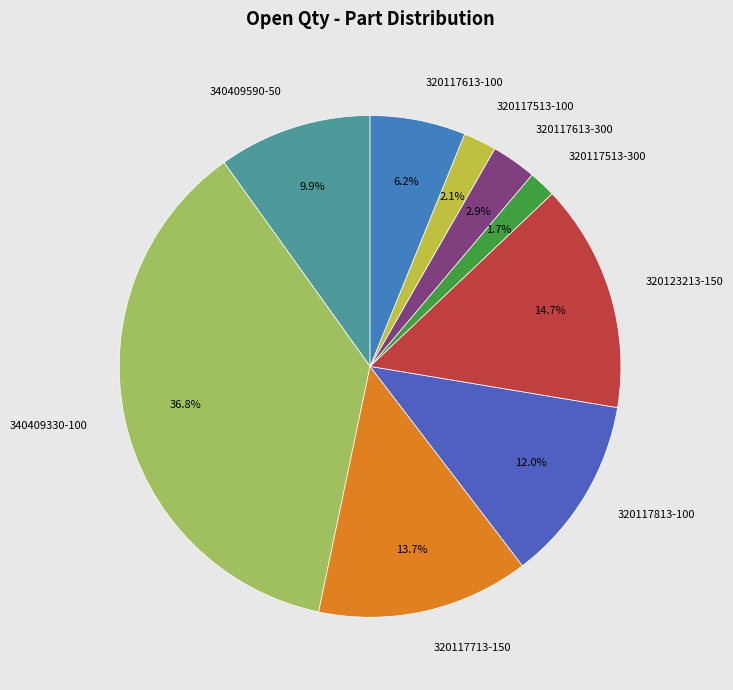

Combined, do 340409330-100 and 320117513-300 account for over 50%?

No